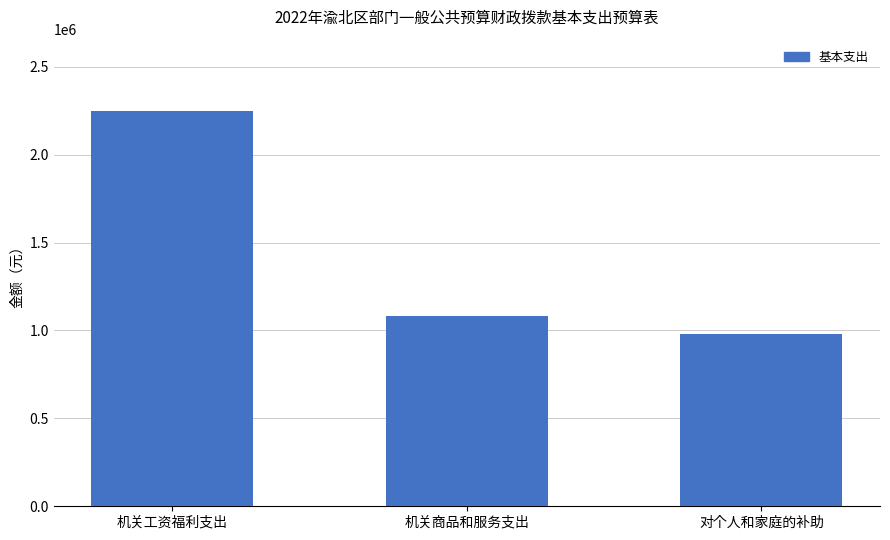

Rank the categories by value from highest to lowest.

机关工资福利支出, 机关商品和服务支出, 对个人和家庭的补助